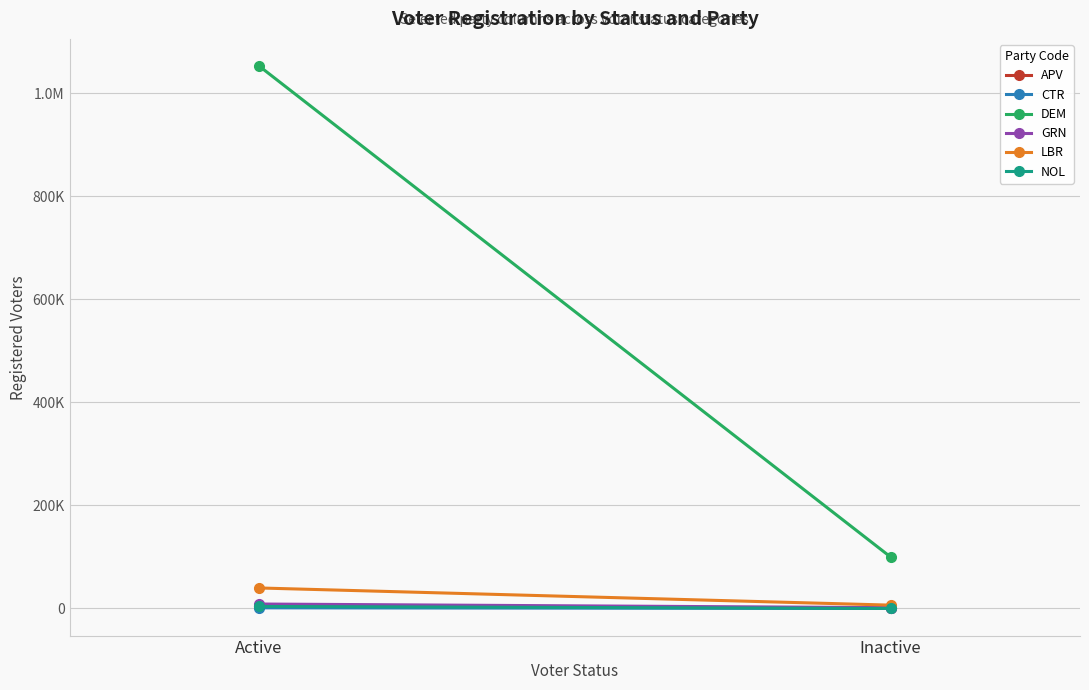

What is the label of the 2nd point from the left?

Inactive